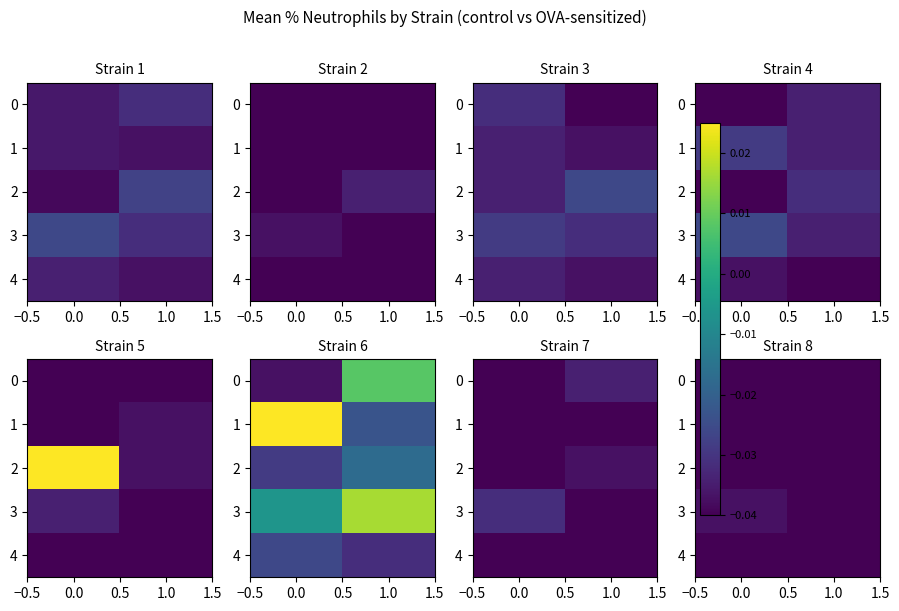

What is the sum of the 3 values at 1.0 and 0.0?

-0.1